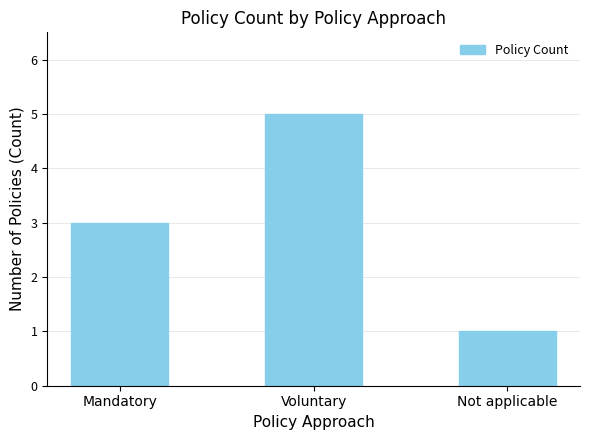

Are the bars horizontal?

No